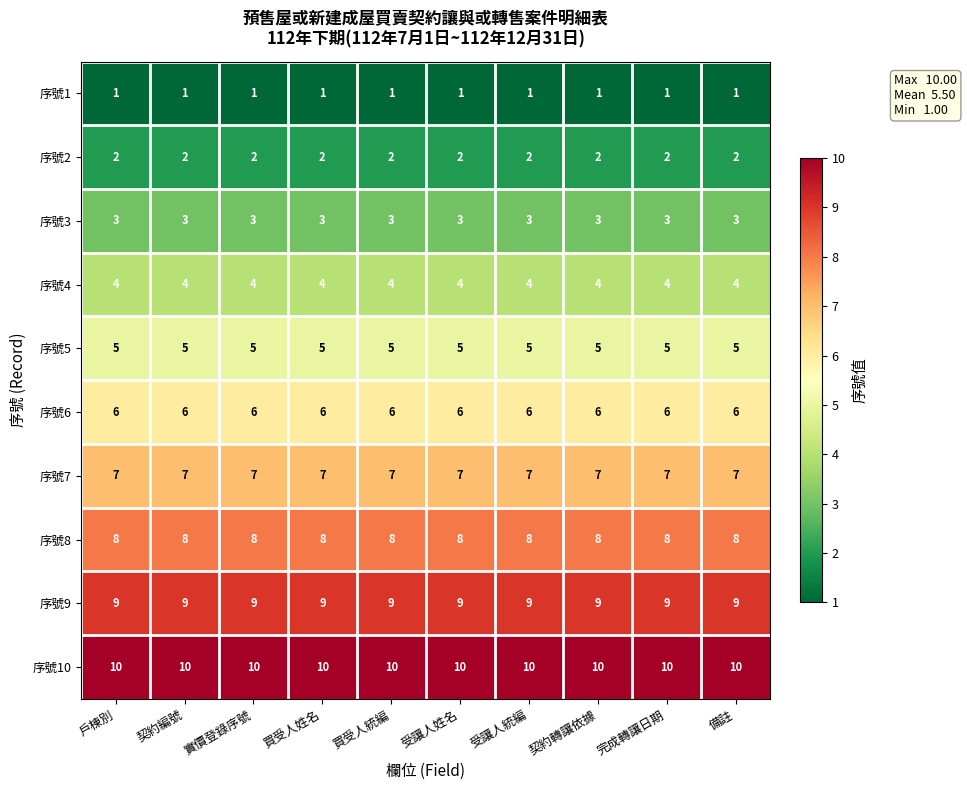

Is it true that 序號2 equals 0 at 契約編號?

False